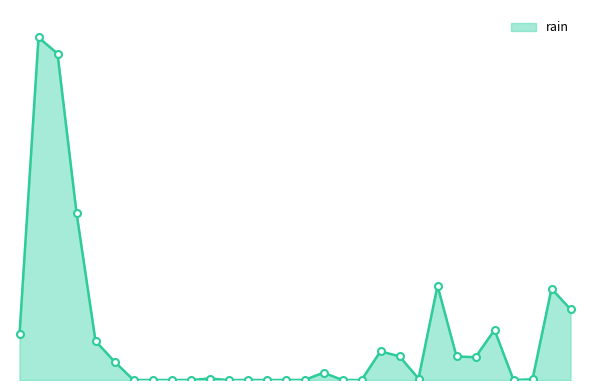

How many points are lower than both their immediate neighbors (excluding endpoints)?

3